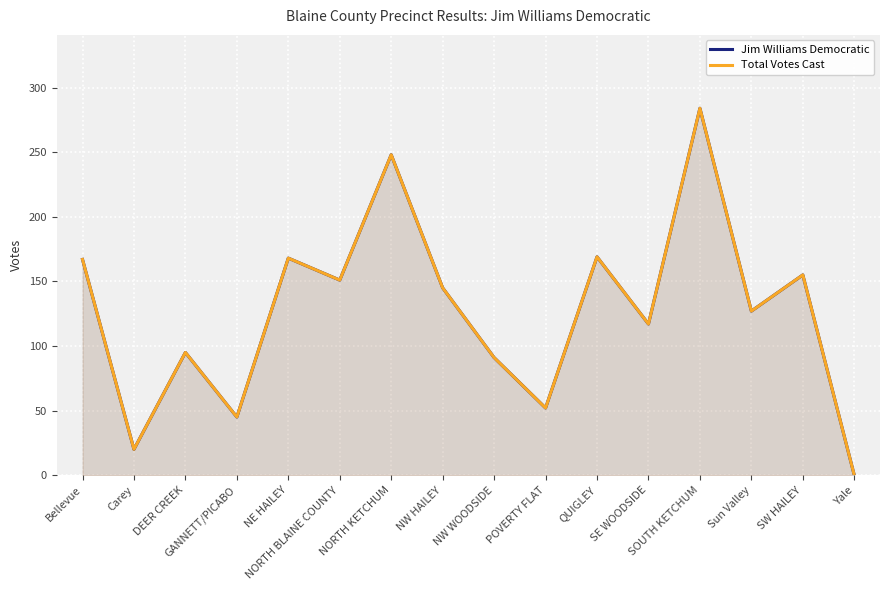

What is the average value of the Total Votes Cast series?

127